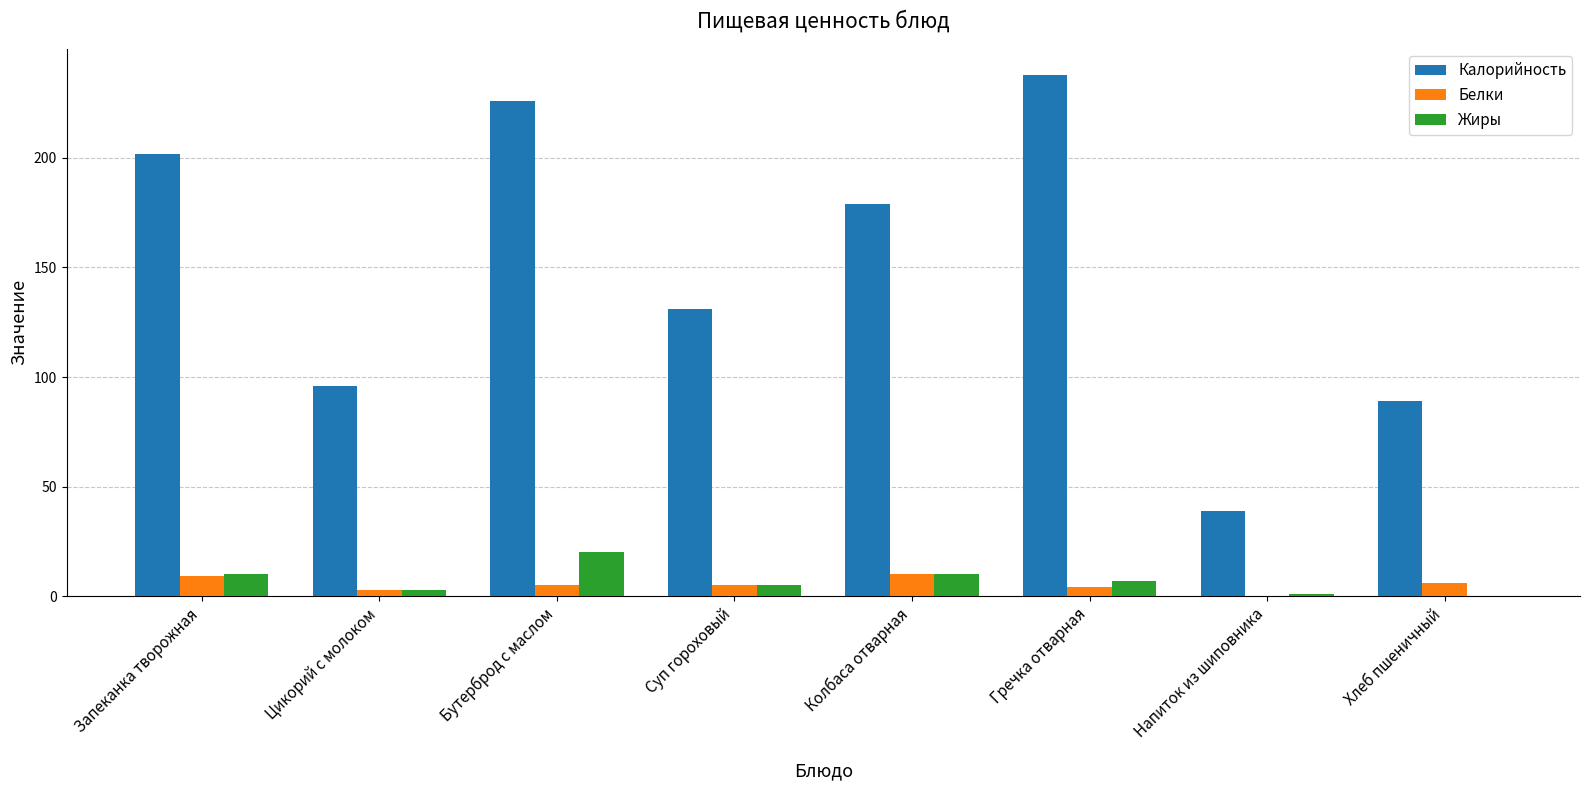

What are all the series names shown in the legend?

Калорийность, Белки, Жиры